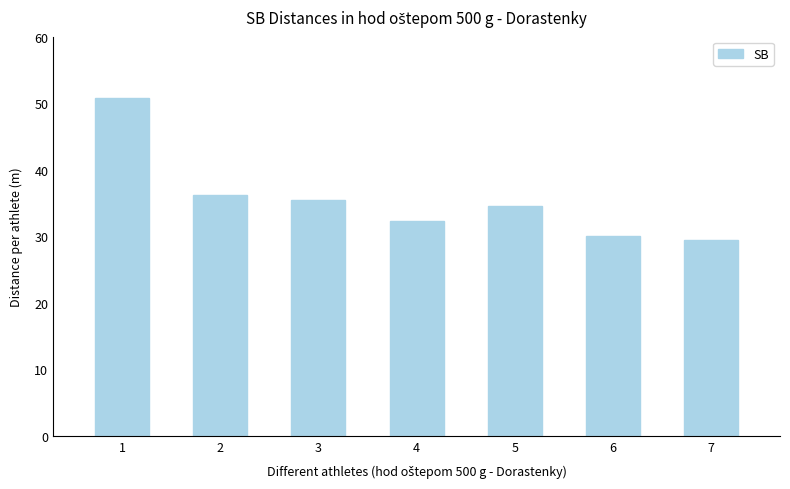

The chart shows a value of 30.0 at 6. True or false?

True